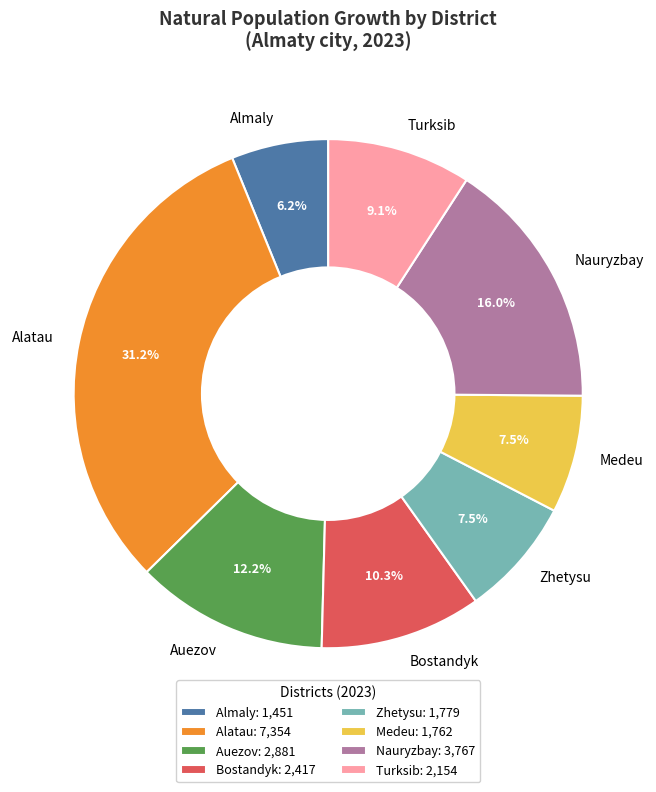

What percentage is the Almaly slice, to the nearest percent?

6%